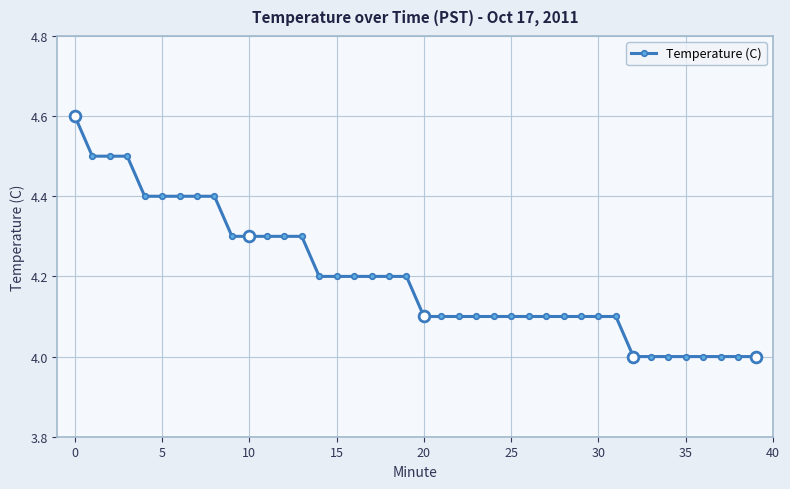

What is the difference between the maximum and minimum values?

0.6